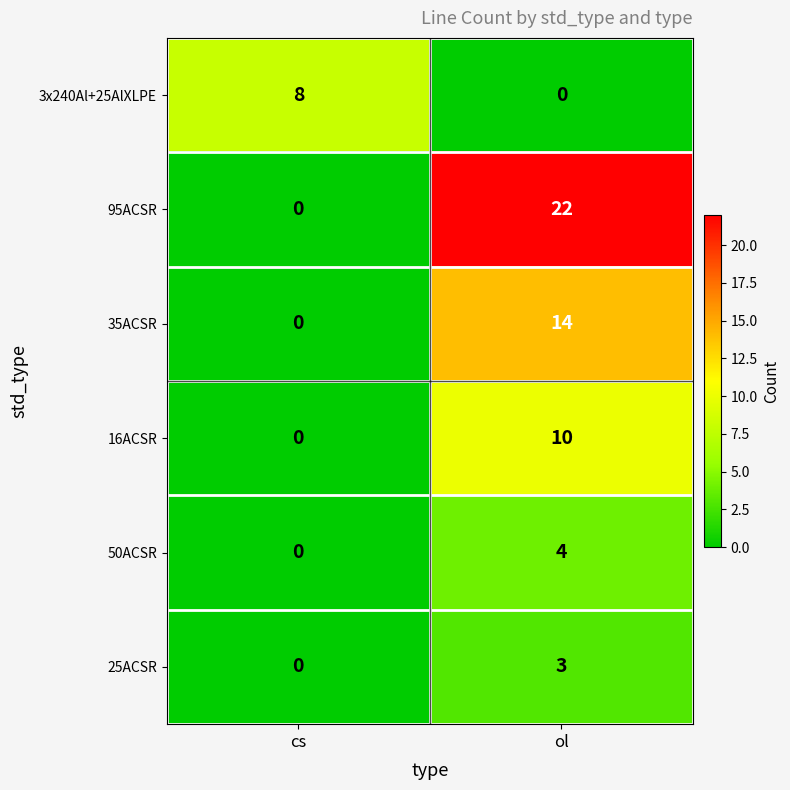

Reading left to right, transcribe all the data shown in this chart.

3x240Al+25AlXLPE: 8	0
95ACSR: 0	22
35ACSR: 0	14
16ACSR: 0	10
50ACSR: 0	4
25ACSR: 0	3